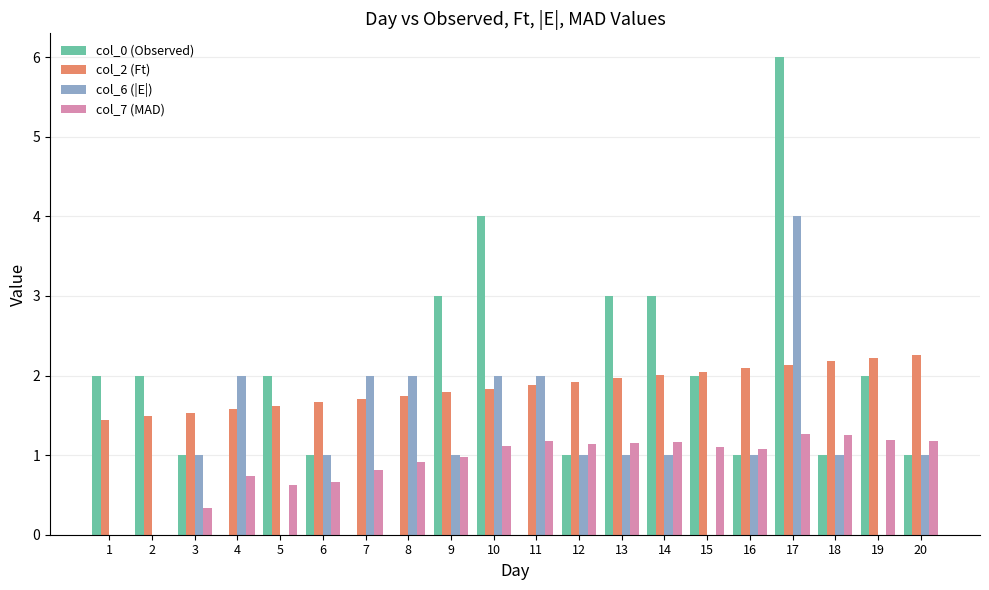

What is the spread (max minus min) of values at 1?

2.0